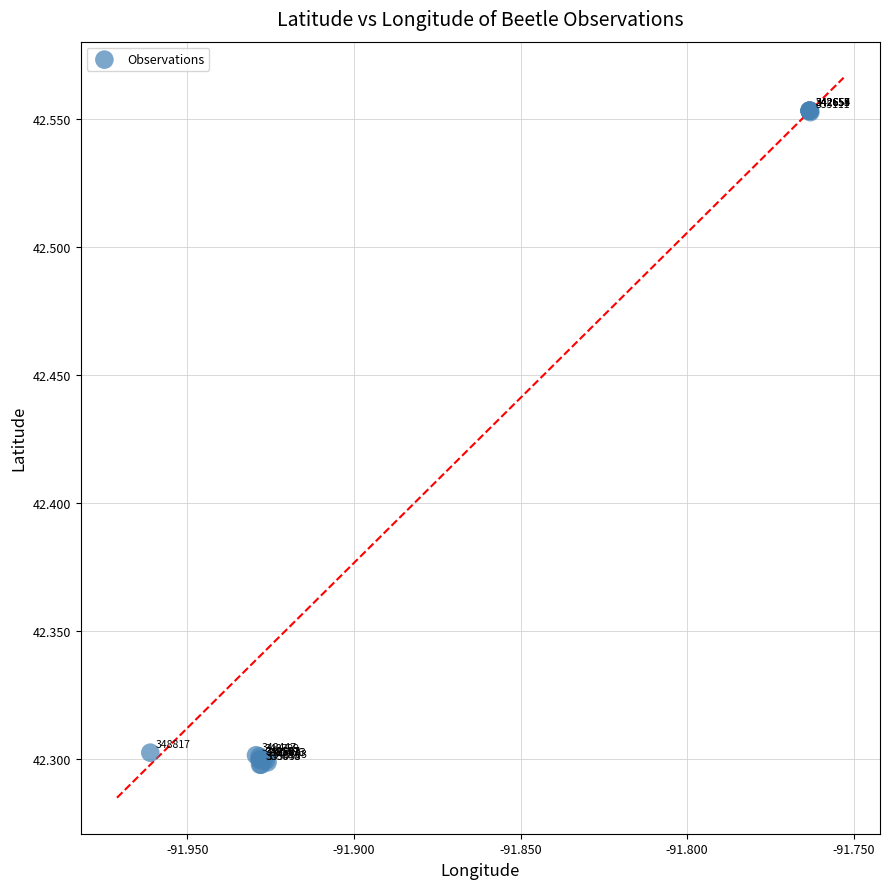

What Y value in the scatter plot is closest to 42?

42.3